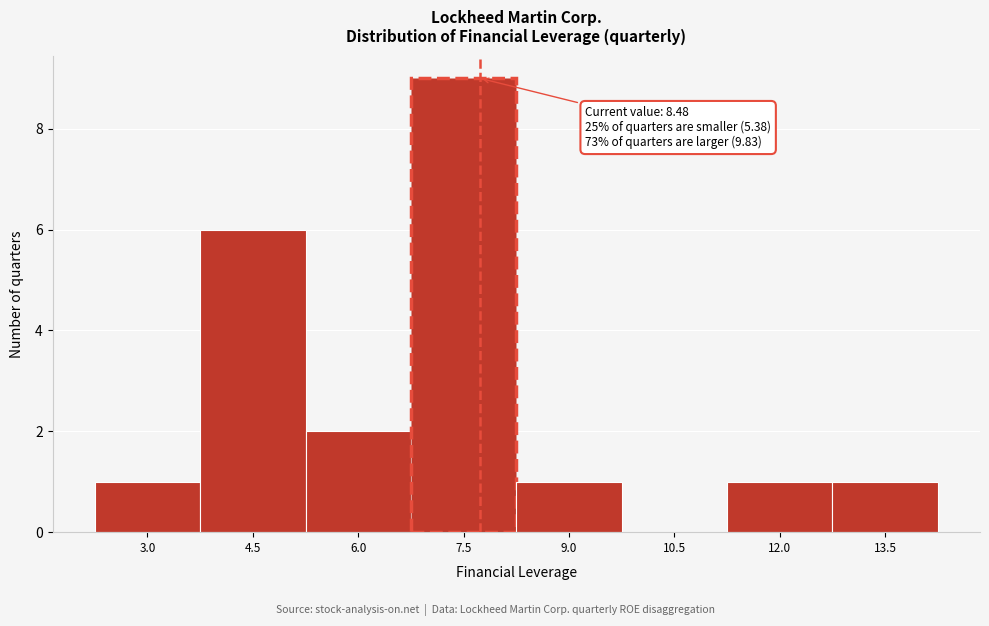

Reading left to right, what are all the values shown in this chart?

3.0=1	4.5=6	6.0=2	7.5=9	9.0=1	10.5=0	12.0=1	13.5=1